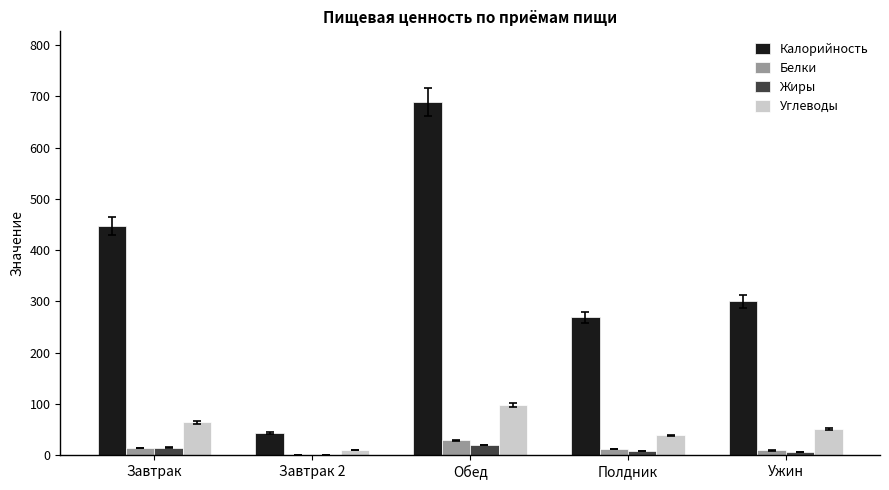

Count the number of data series in this chart.

4